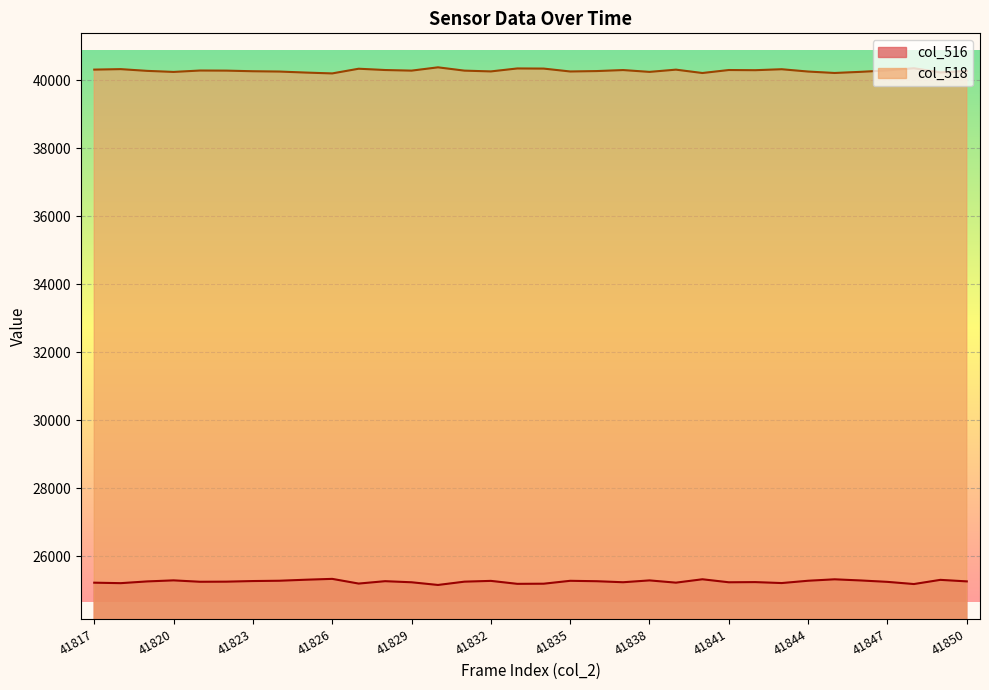

Which series has the largest total across all categories?

col_518